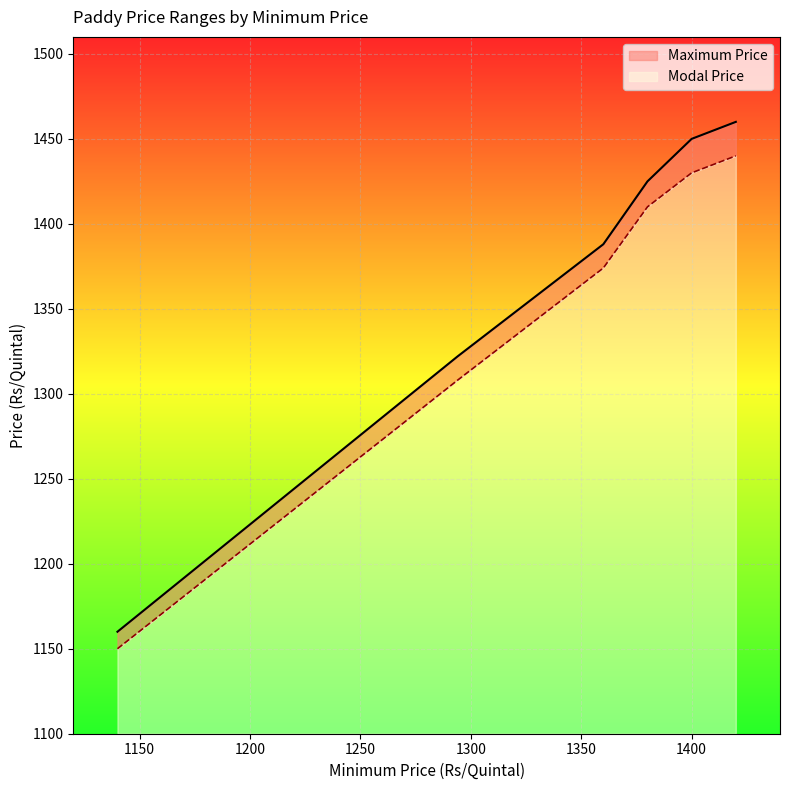

List the labels in order of Maximum Price value, smallest first.

1140, 1294, 1298, 1298, 1360, 1360, 1380, 1400, 1420